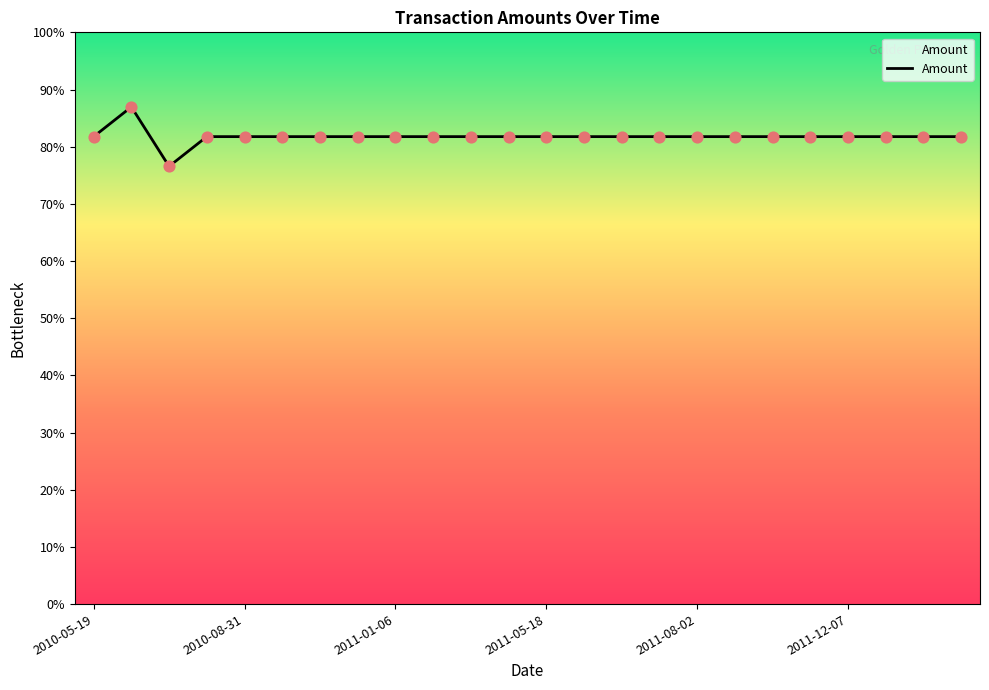

Is this an area chart (filled region under the line)?

Yes